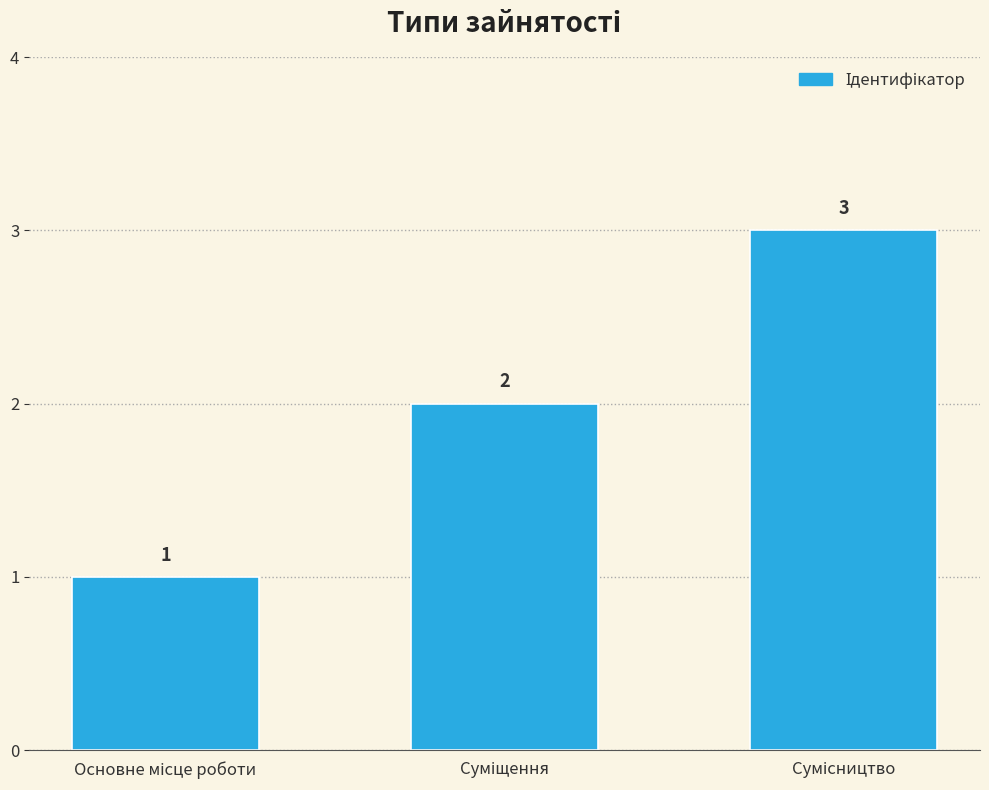

What is the sum of all values?

6